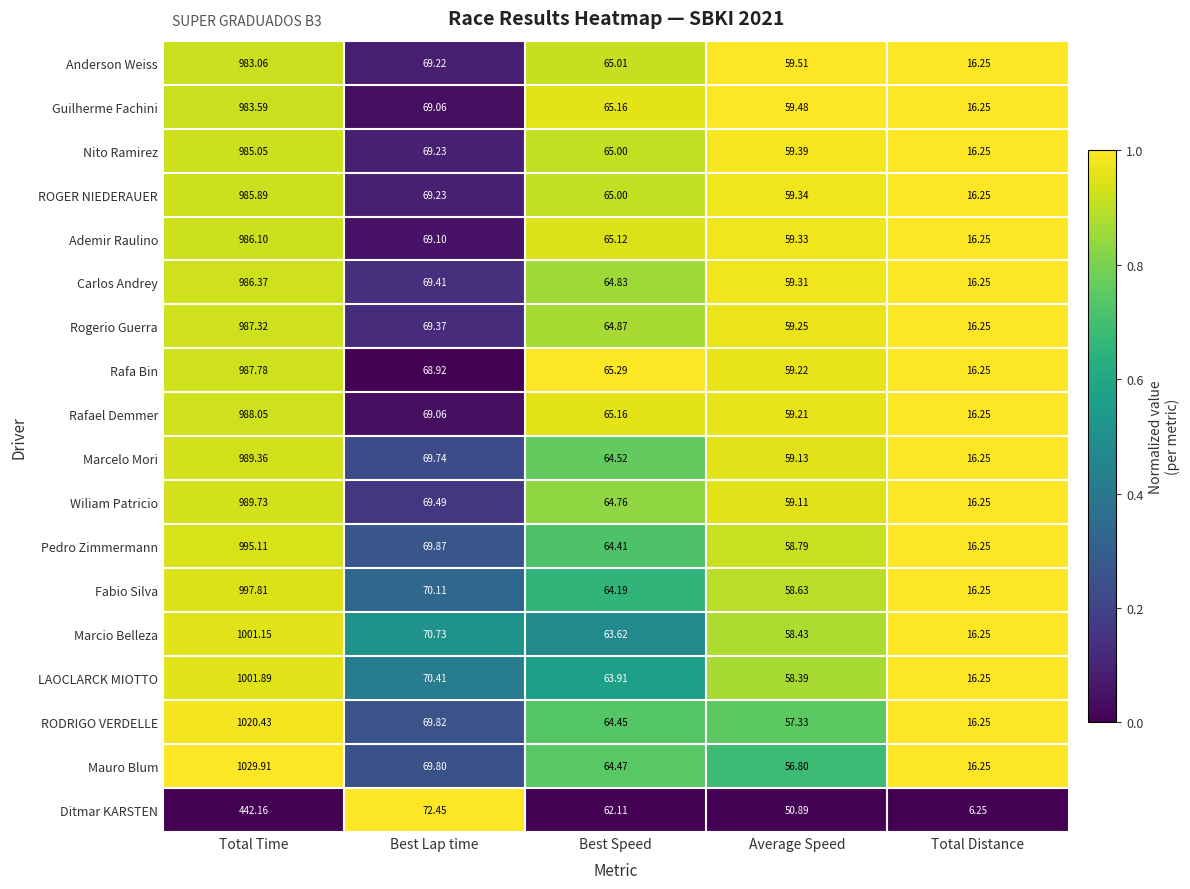

At which label is Ditmar KARSTEN closest to 224?

Best Lap time